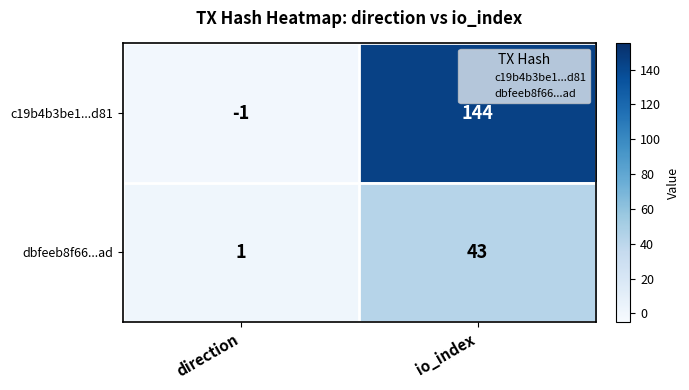

Where is c19b4b3be1...d81 nearest to the value 71?

direction